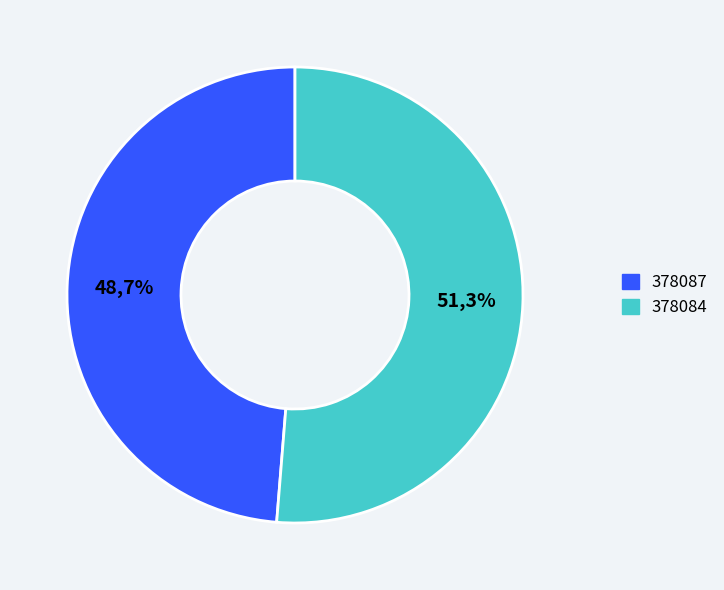

Which slice is the smallest?

378087